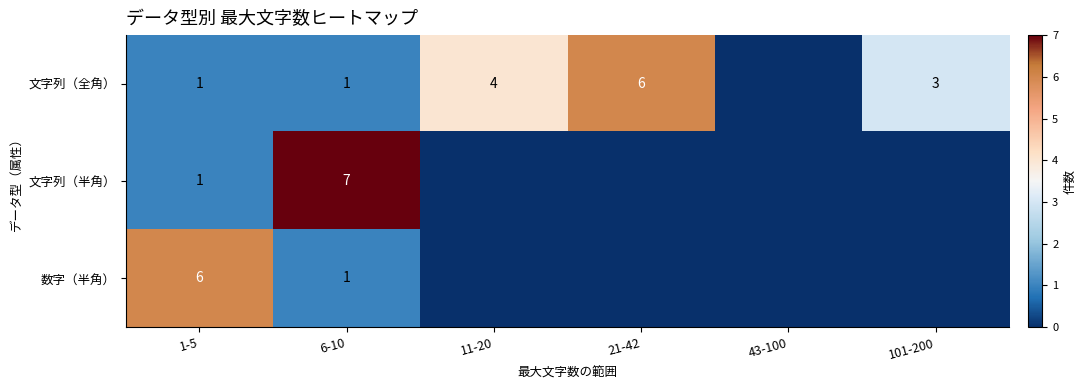

What is the difference between the highest and lowest values at 101-200?

3